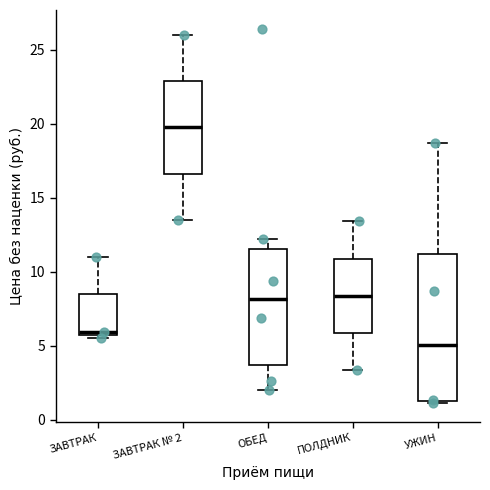

Reading left to right, transcribe this box plot: for each box, give where its median line is, the range the box spans, and where its two whiskers end, as read against the y-axis. The values are not printed on the chart, so give them approximately, as read against the axis.

ЗАВТРАК: median 6.0, box 5.5 to 8.5, whiskers 5.5 (just below the box's lower edge) to 11.0
ЗАВТРАК № 2: median 20.0, box 16.5 to 23.0, whiskers 13.5 to 26.0
ОБЕД: median 8.0, box 3.5 to 11.5, whiskers 2.0 to 12.0
ПОЛДНИК: median 8.5, box 6.0 to 11.0, whiskers 3.5 to 13.5
УЖИН: median 5.0, box 1.5 to 11.0, whiskers 1.0 to 18.5